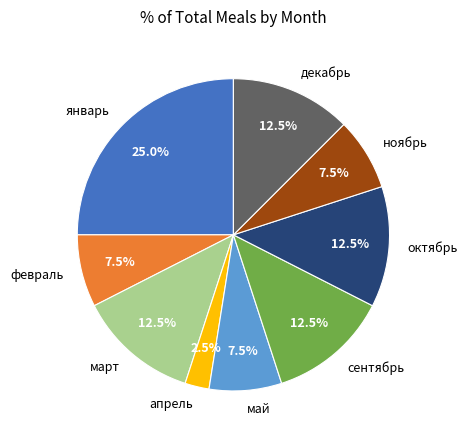

Combined, what portion of the pie is октябрь and май?

20.0%